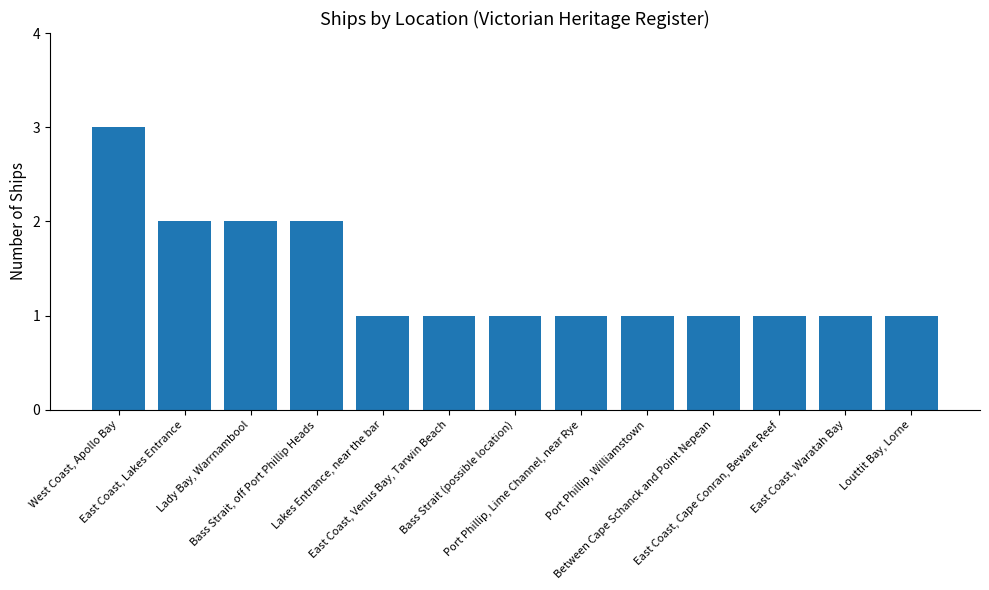

Which label corresponds to the largest value in the chart?

West Coast, Apollo Bay